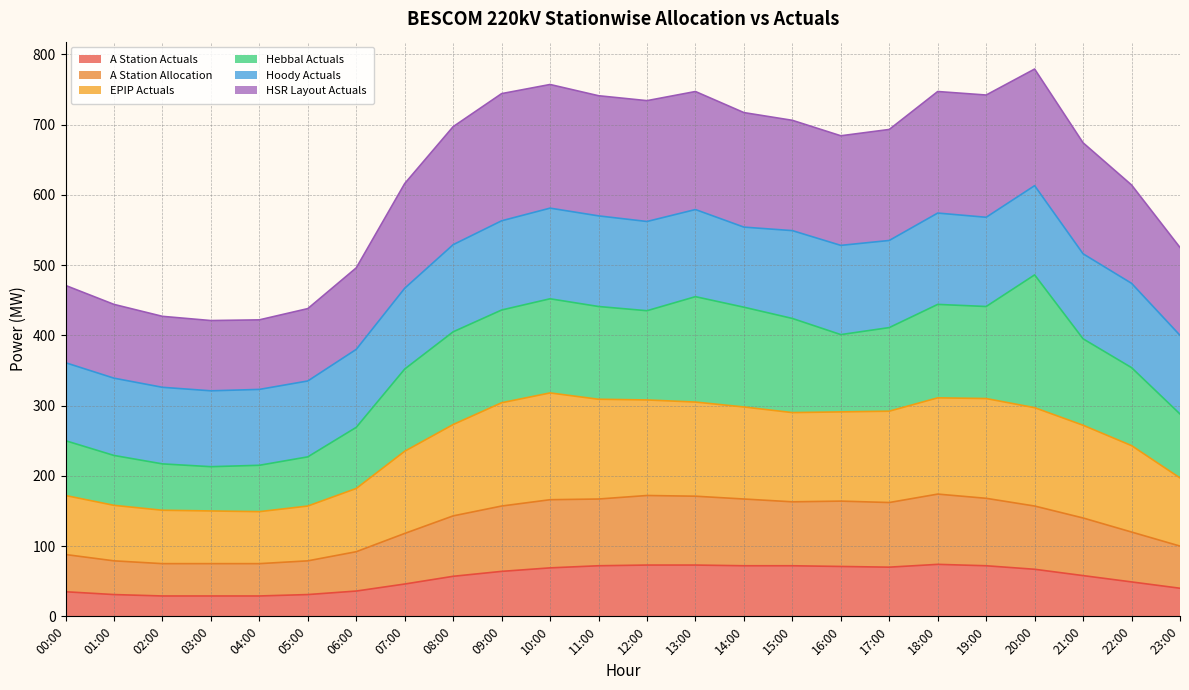

The EDC_Alloc series shows 1047 at 12:00. True or false?

False